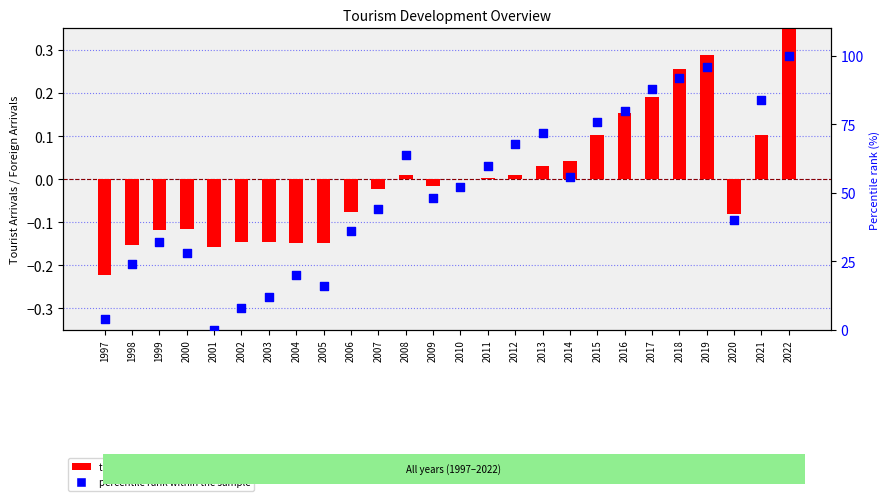

At how many categories does at least one series exceed 52?

12